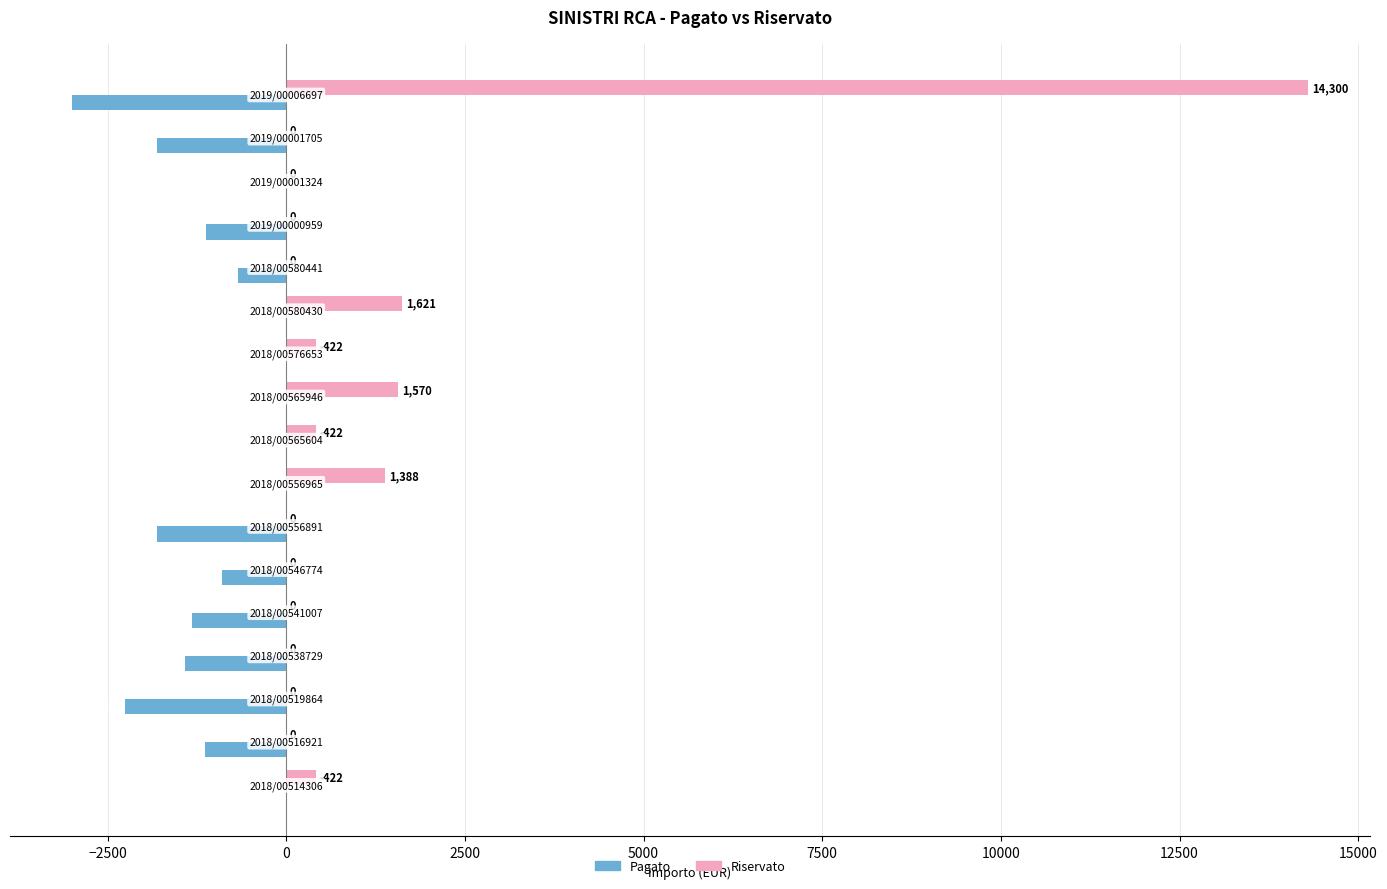

What is the sum of all Pagato values?

-15450